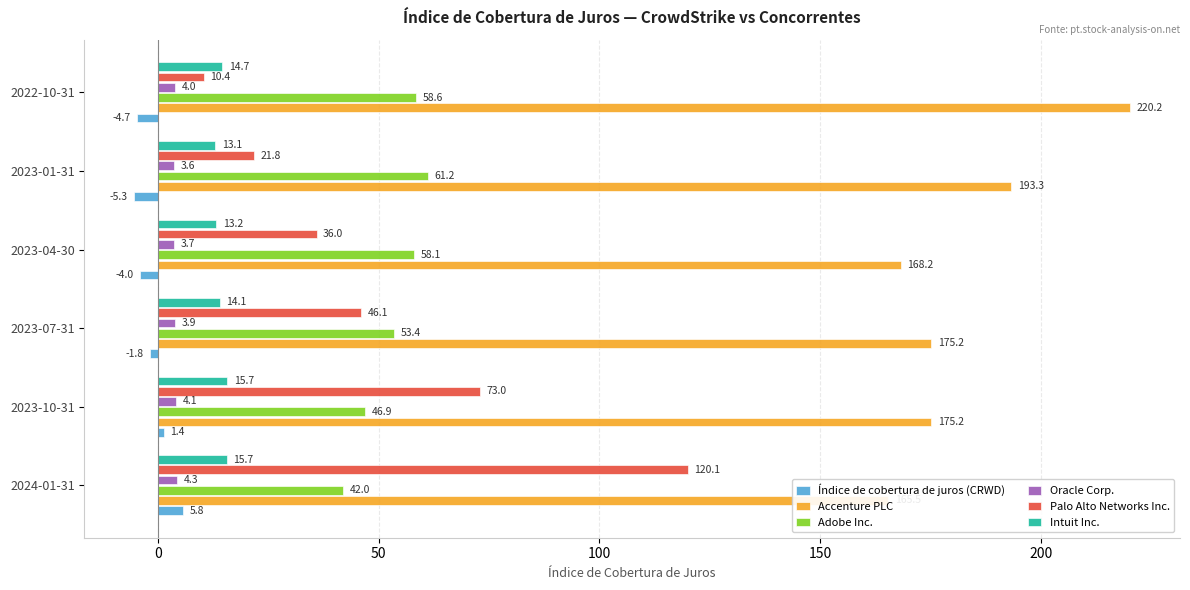

Read the Accenture PLC value at 2023-04-30.

168.2